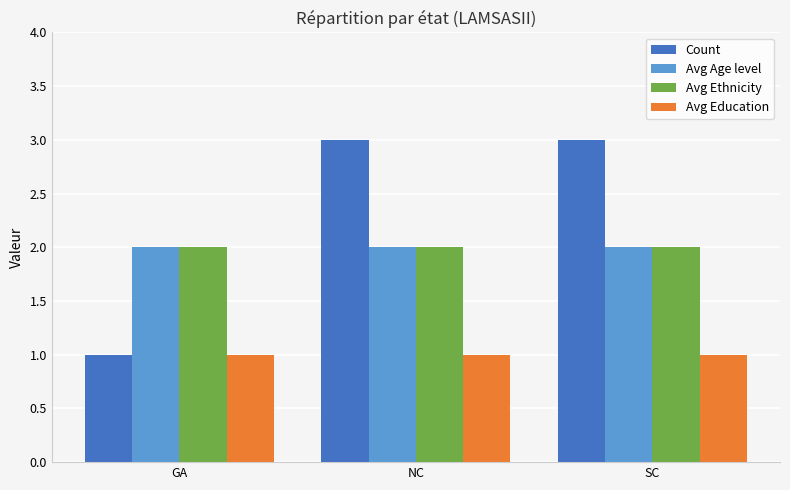

Are the bars grouped side by side (vs. stacked)?

Yes